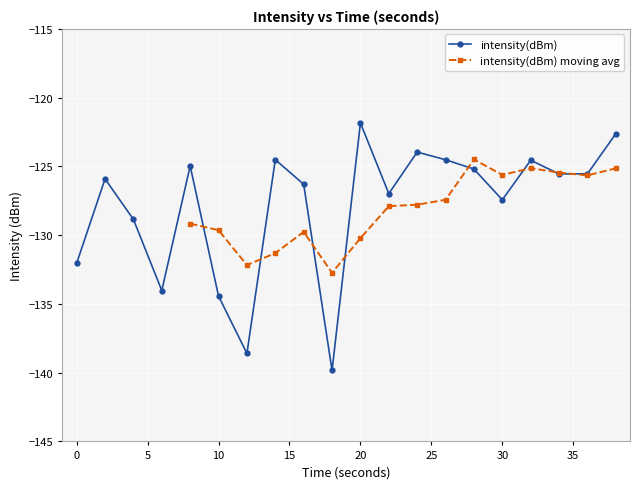

List the labels in order of value, largest first.

20, 38, 24, 14, 26, 32, 8, 28, 36, 34, 2, 16, 22, 30, 4, 0, 6, 10, 12, 18